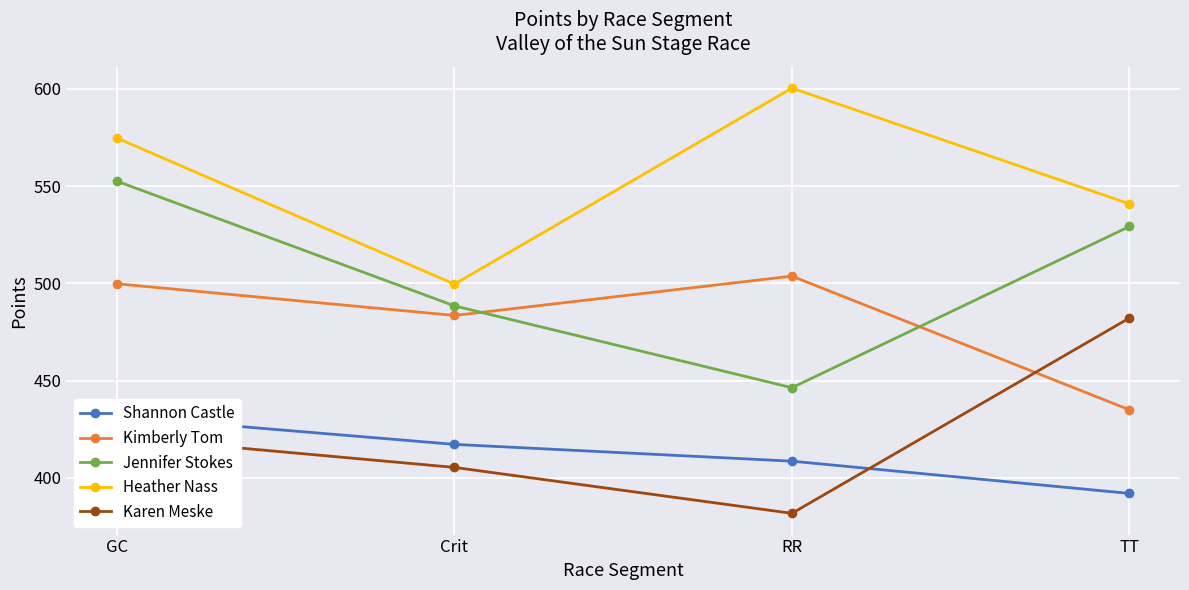

Is it true that Jennifer Stokes equals 552.5 at GC?

True